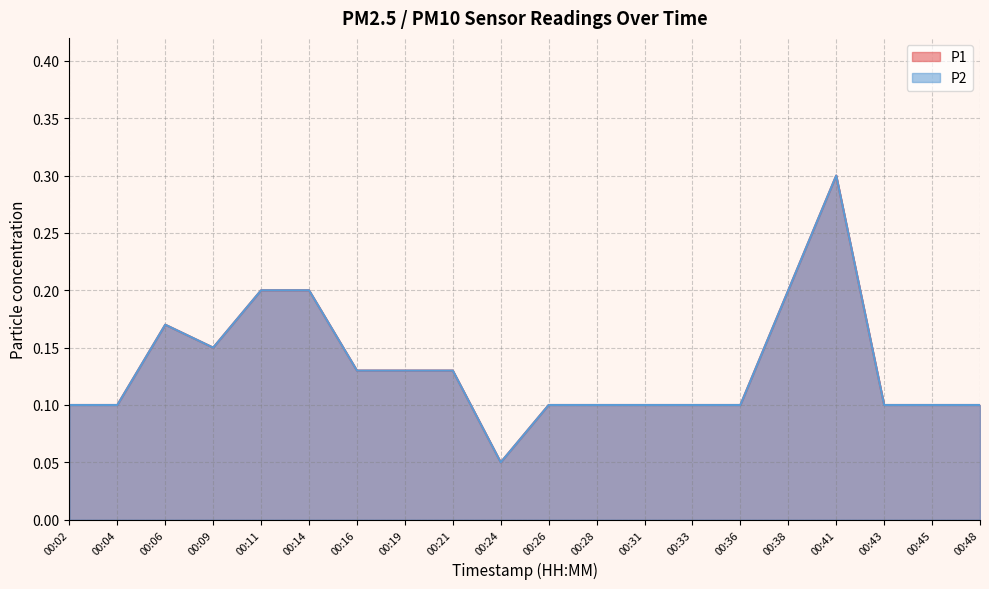

Reading left to right, transcribe all the data shown in this chart.

P1: 0.1	0.1	0.2	0.1	0.2	0.2	0.1	0.1	0.1	0.1	0.1	0.1	0.1	0.1	0.1	0.2	0.3	0.1	0.1	0.1
P2: 0.1	0.1	0.2	0.1	0.2	0.2	0.1	0.1	0.1	0.1	0.1	0.1	0.1	0.1	0.1	0.2	0.3	0.1	0.1	0.1